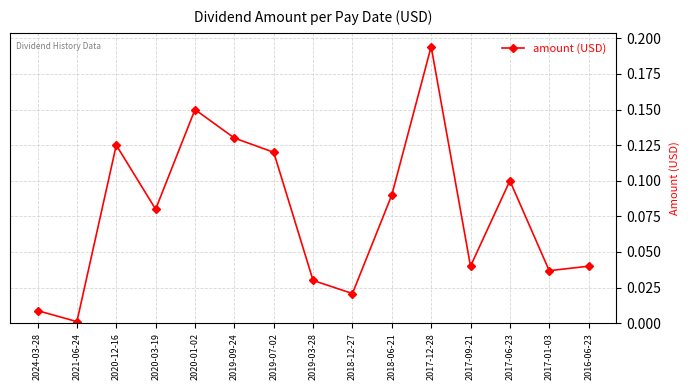

At which category does the data reach its first local valley?

2021-06-24